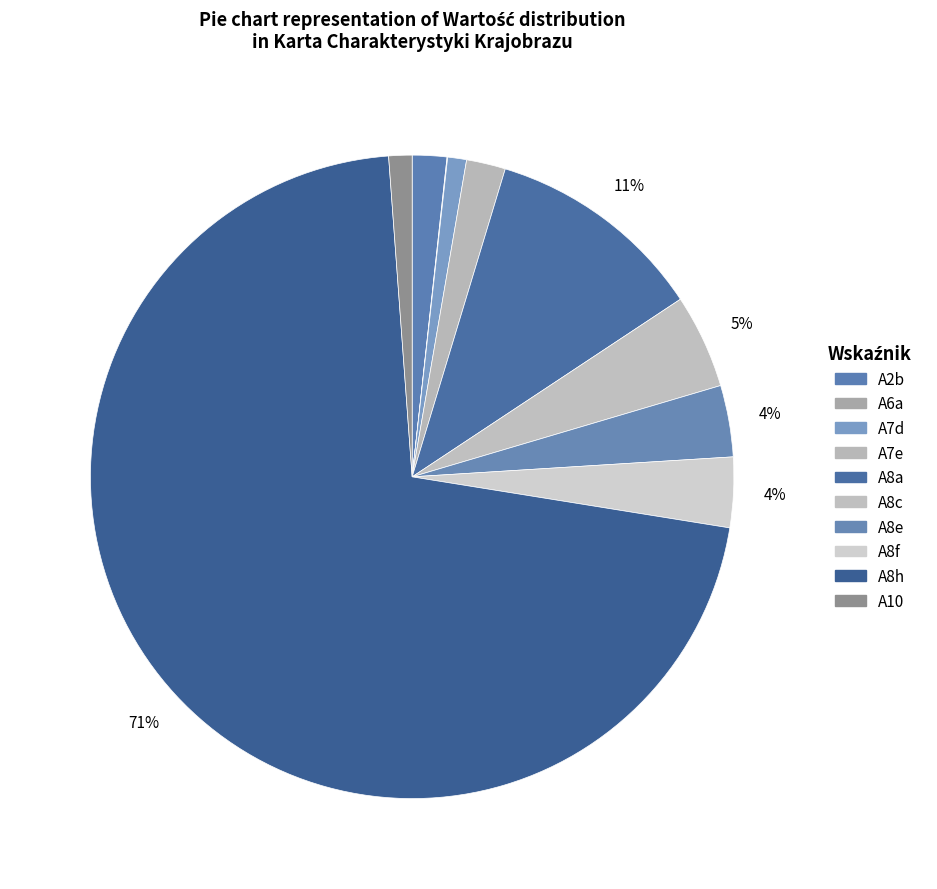

To the nearest percent, what is the average slice percentage?

10%